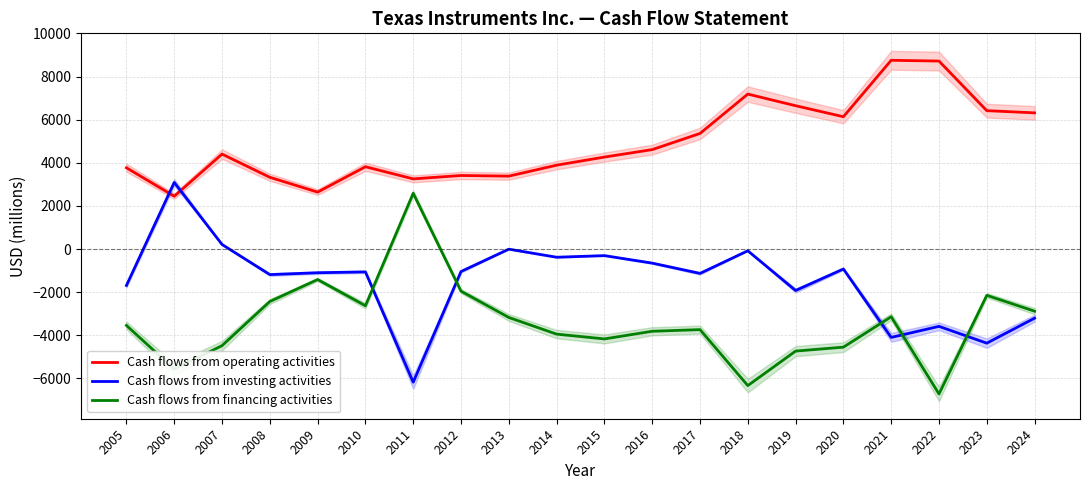

At how many categories does at least one series exceed 7037?

3